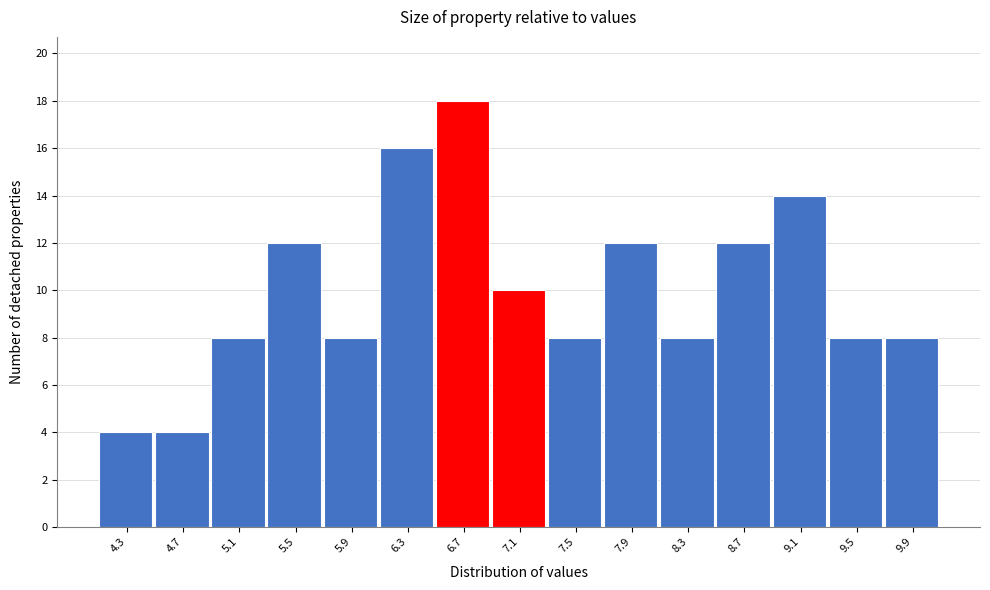

Which range on the x-axis has the tallest bar?

6.5 to 6.9